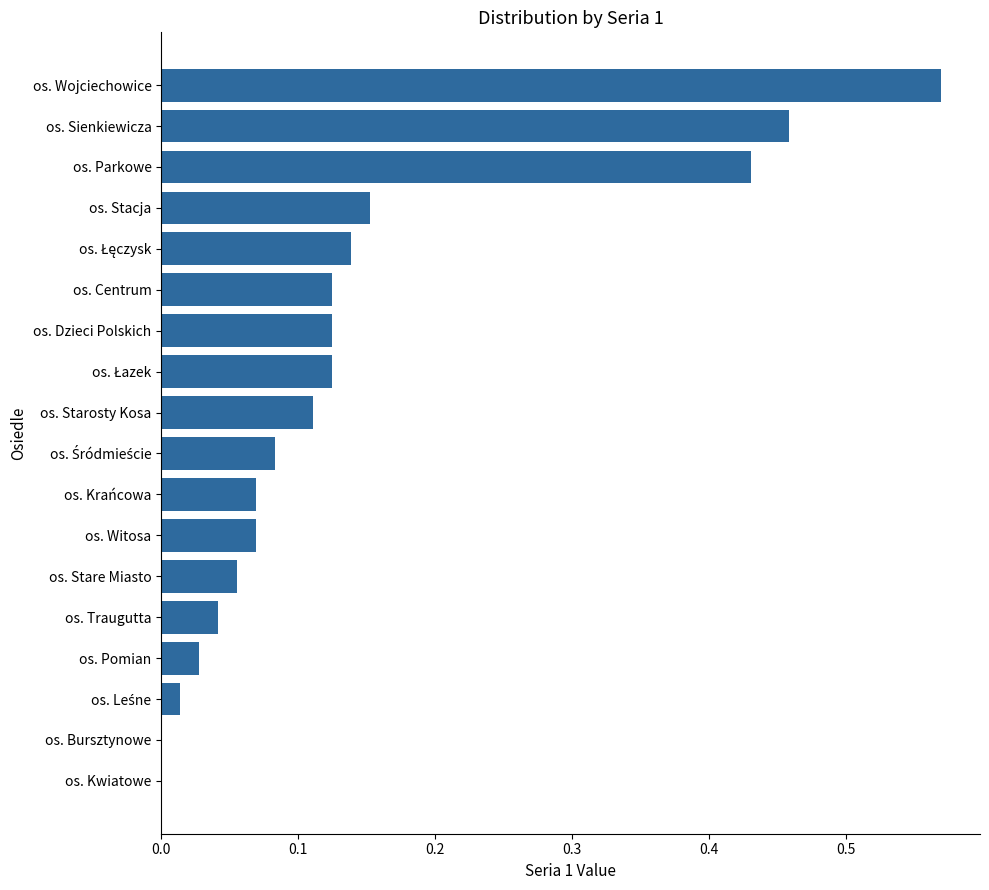

True or false: the data shows 0.0 at os. Dzieci Polskich.

False